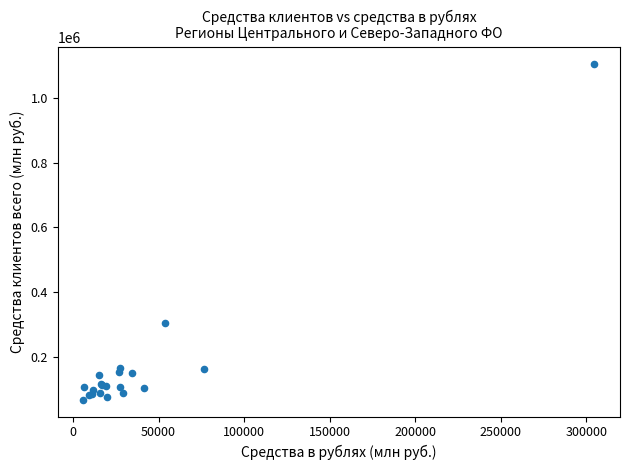

What Y value in the scatter plot is closest to 586634?

304501